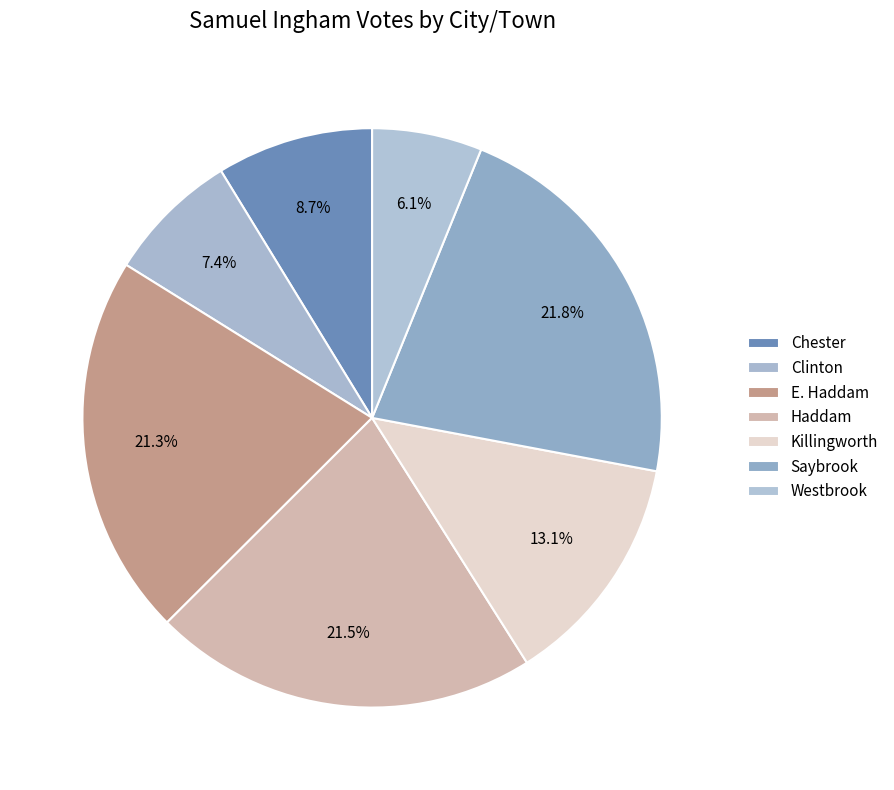

What is the change in value from E. Haddam to Westbrook?

-193